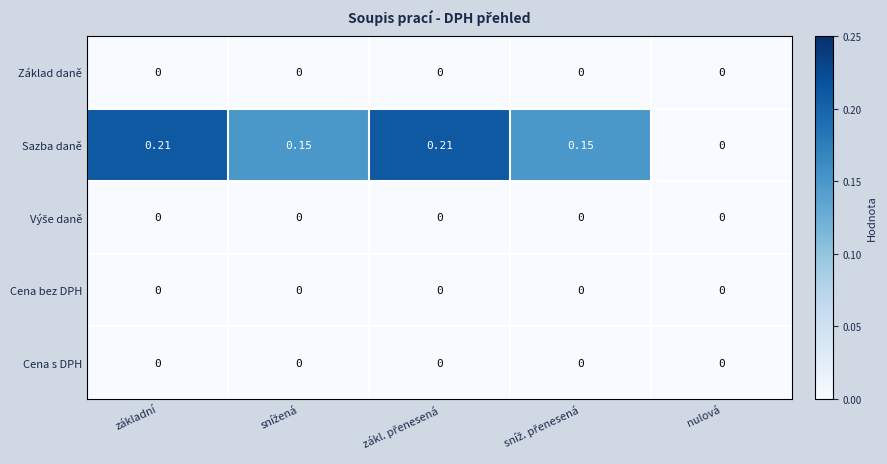

Which series has the largest range (max minus min)?

Sazba daně